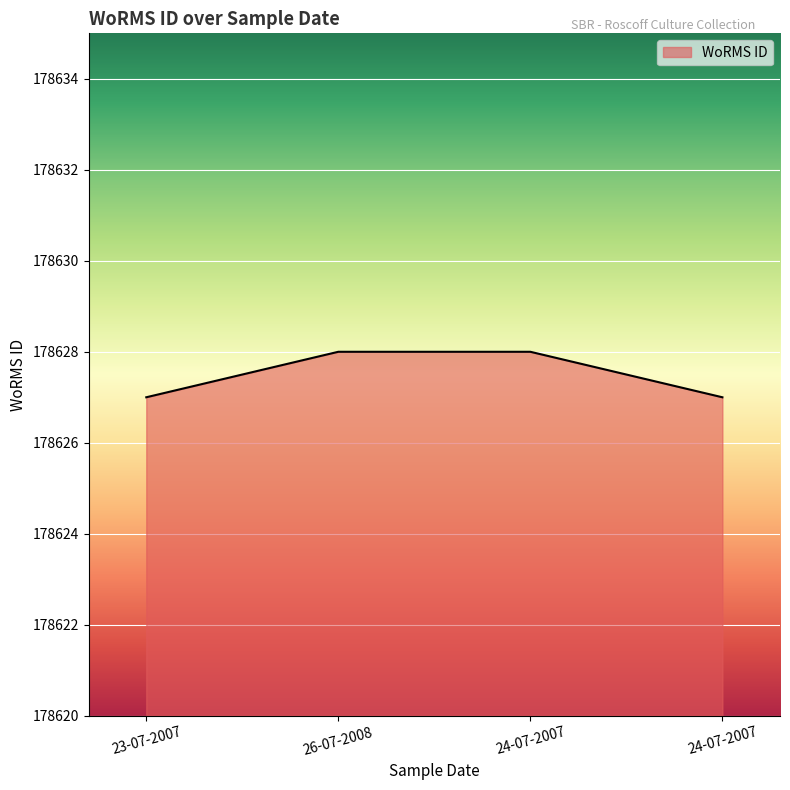

Rank the categories by value from highest to lowest.

26-07-2008, 24-07-2007, 23-07-2007, 24-07-2007